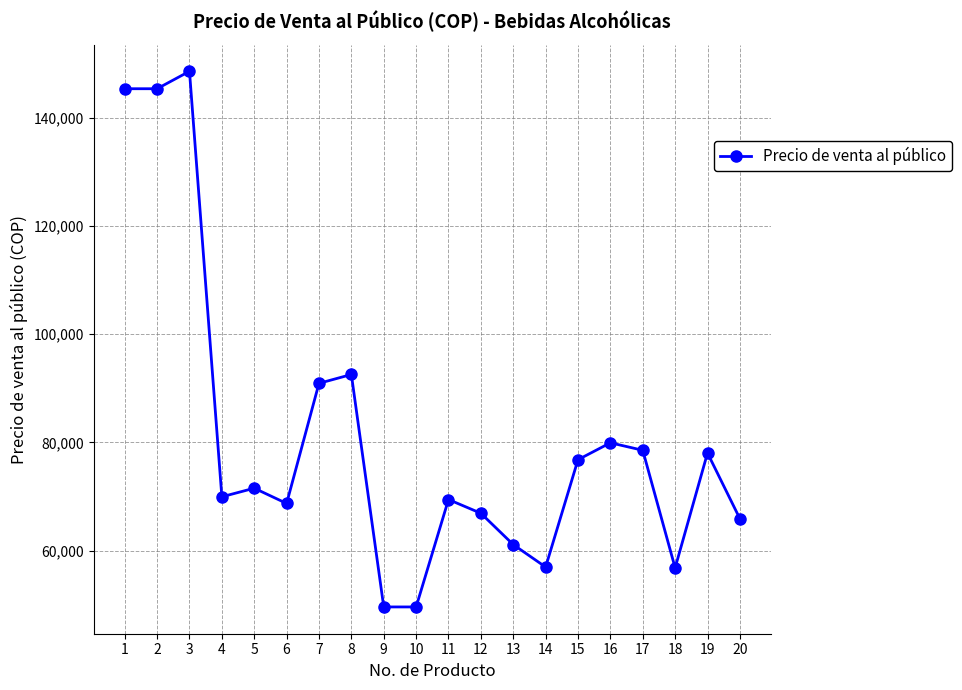

Does the chart have visible grid lines?

Yes